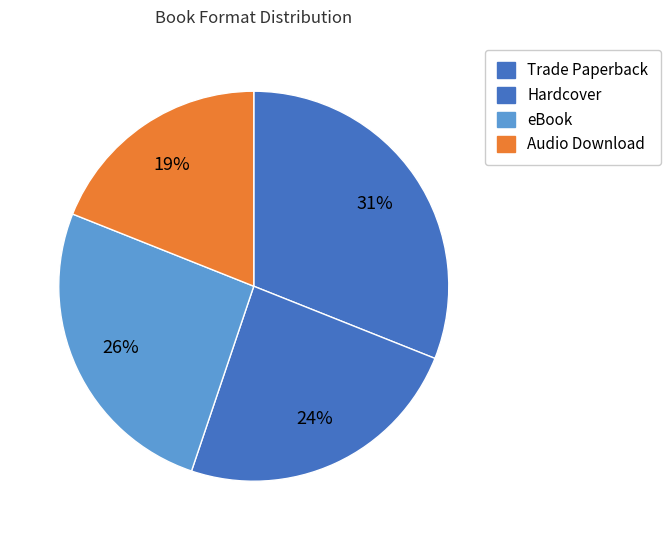

Does Trade Paperback account for over 50% of the chart?

No